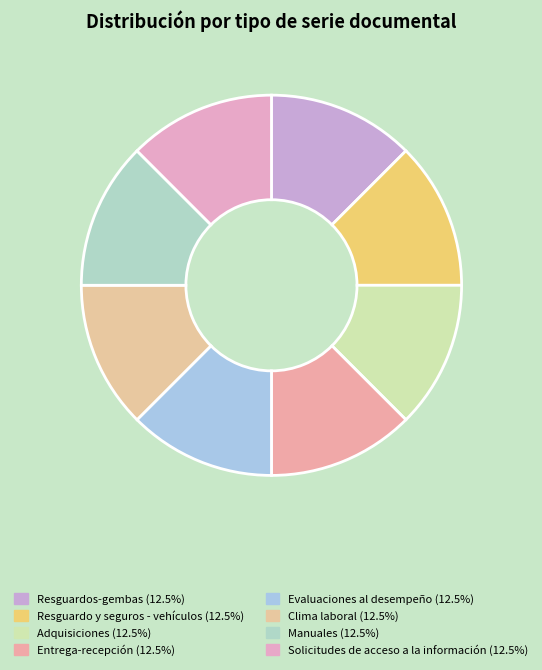

Count the number of slices in the pie.

8